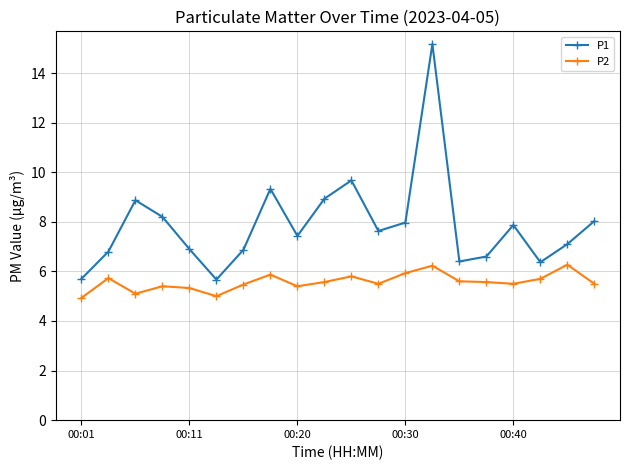

What is the value of the P1 point at the 9th from the left?

7.4